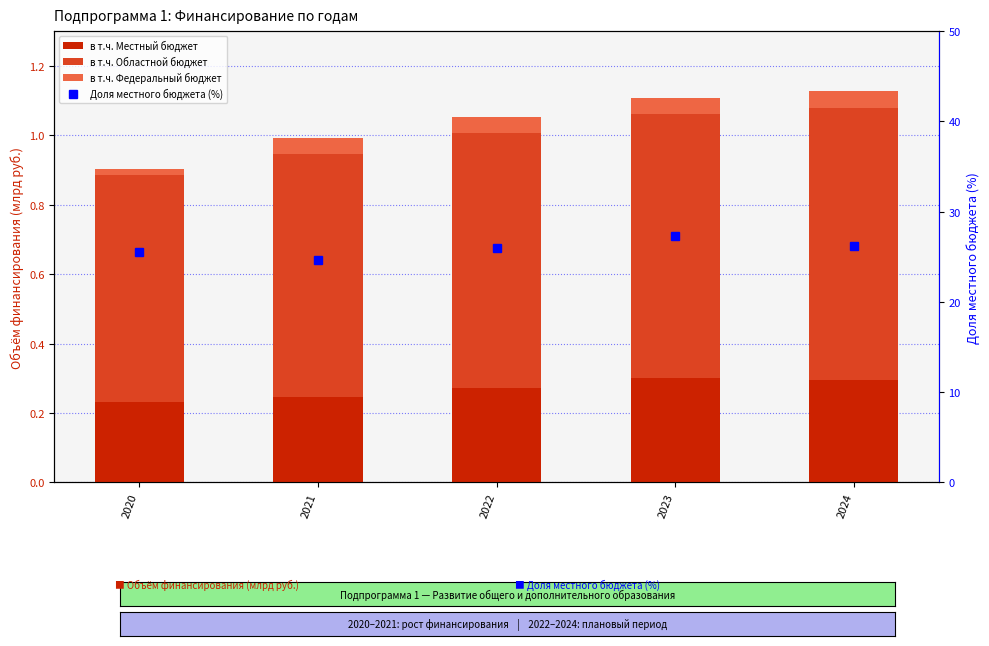

Is the value of в т.ч. Областной бюджет at 2021 greater than the value of Доля местного бюджета (%) at 2020?

No